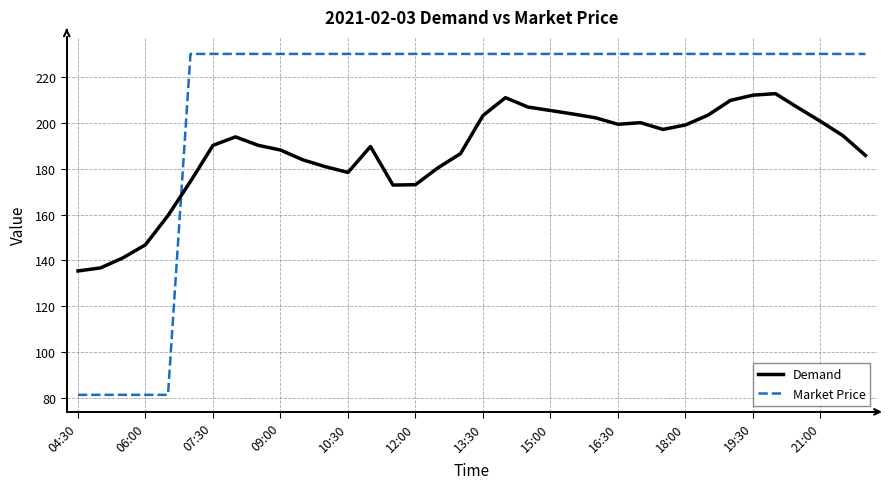

What is the difference between the maximum and minimum values in the Demand series?

77.5